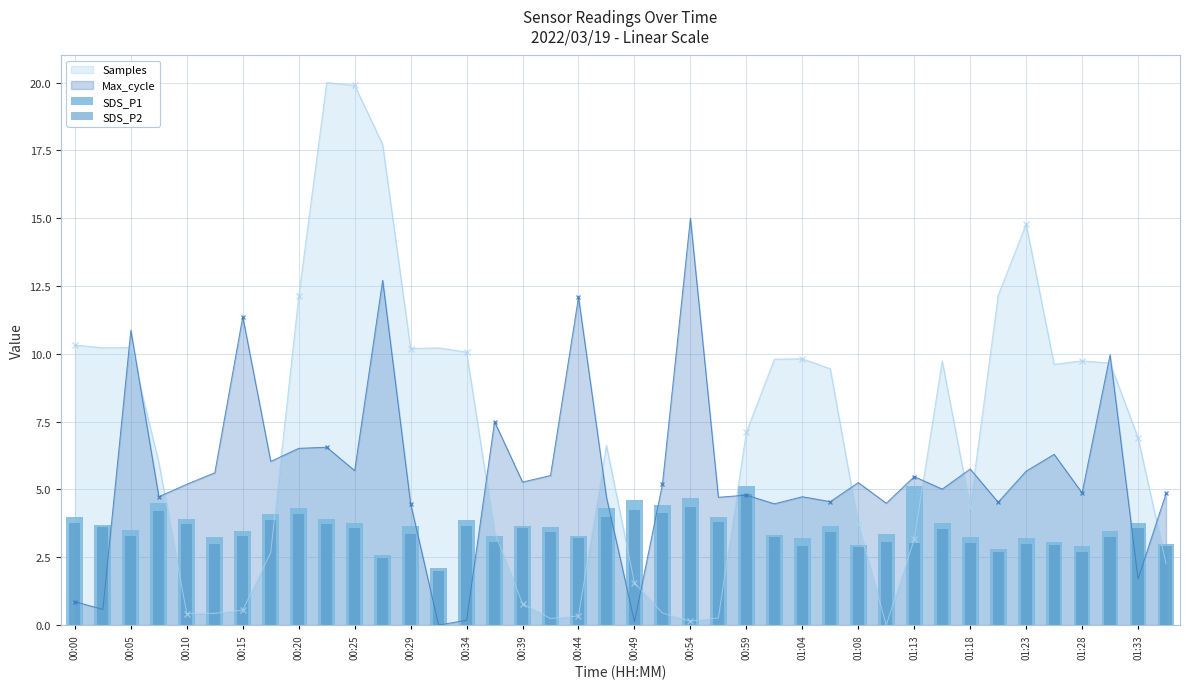

The value of Samples at 01:23 is 14.8. True or false?

True